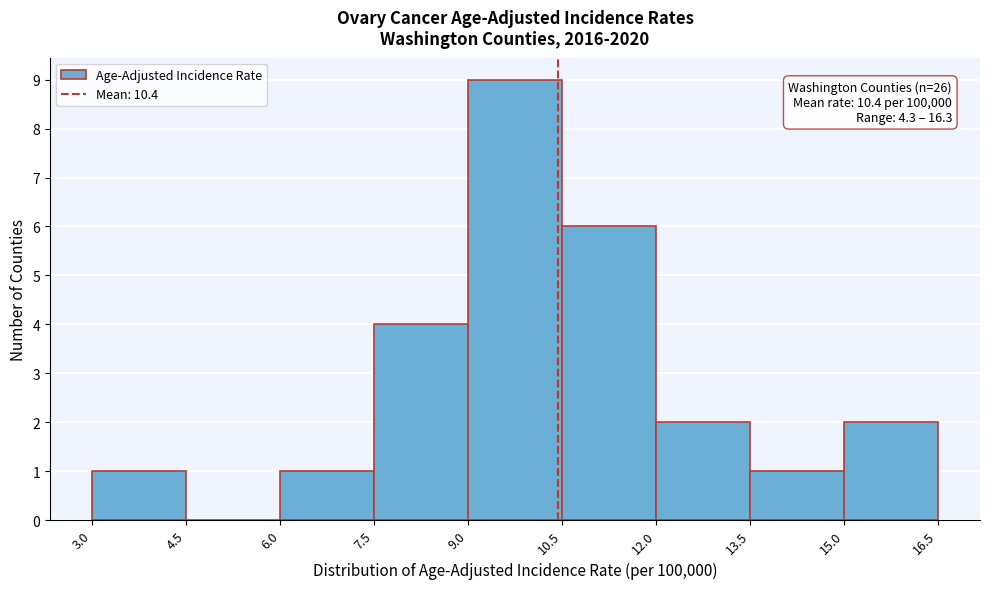

Which range on the x-axis has the tallest bar?

9.0 to 10.5